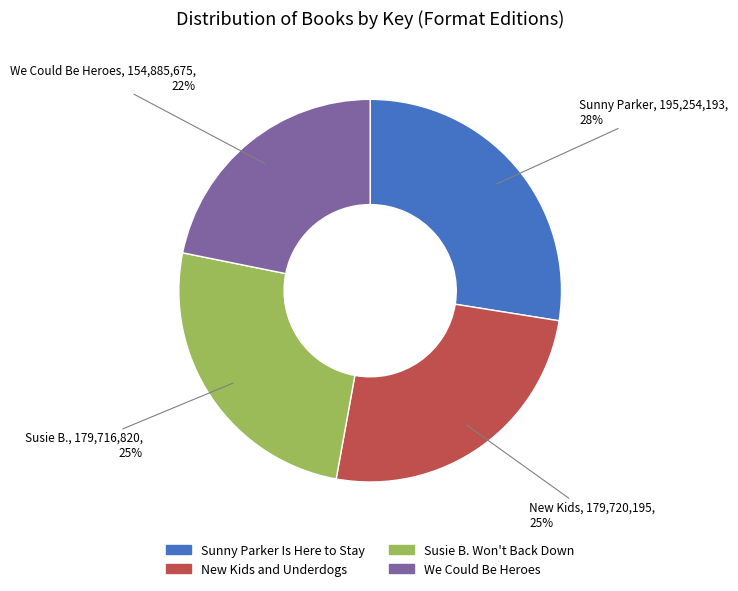

To the nearest percent, what is the average slice percentage?

25%